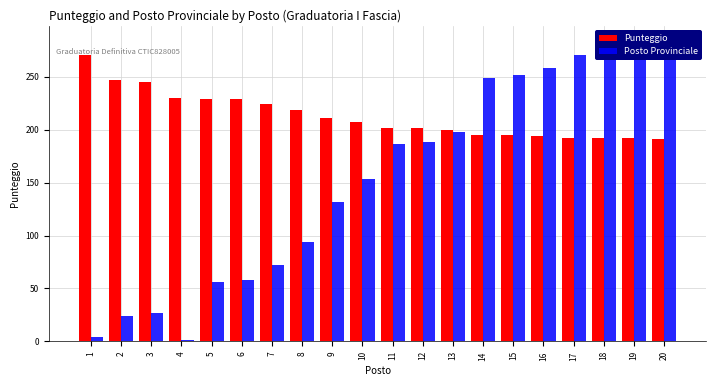

Rank the series by their average value, from highest to lowest.

Punteggio, Posto Provinciale